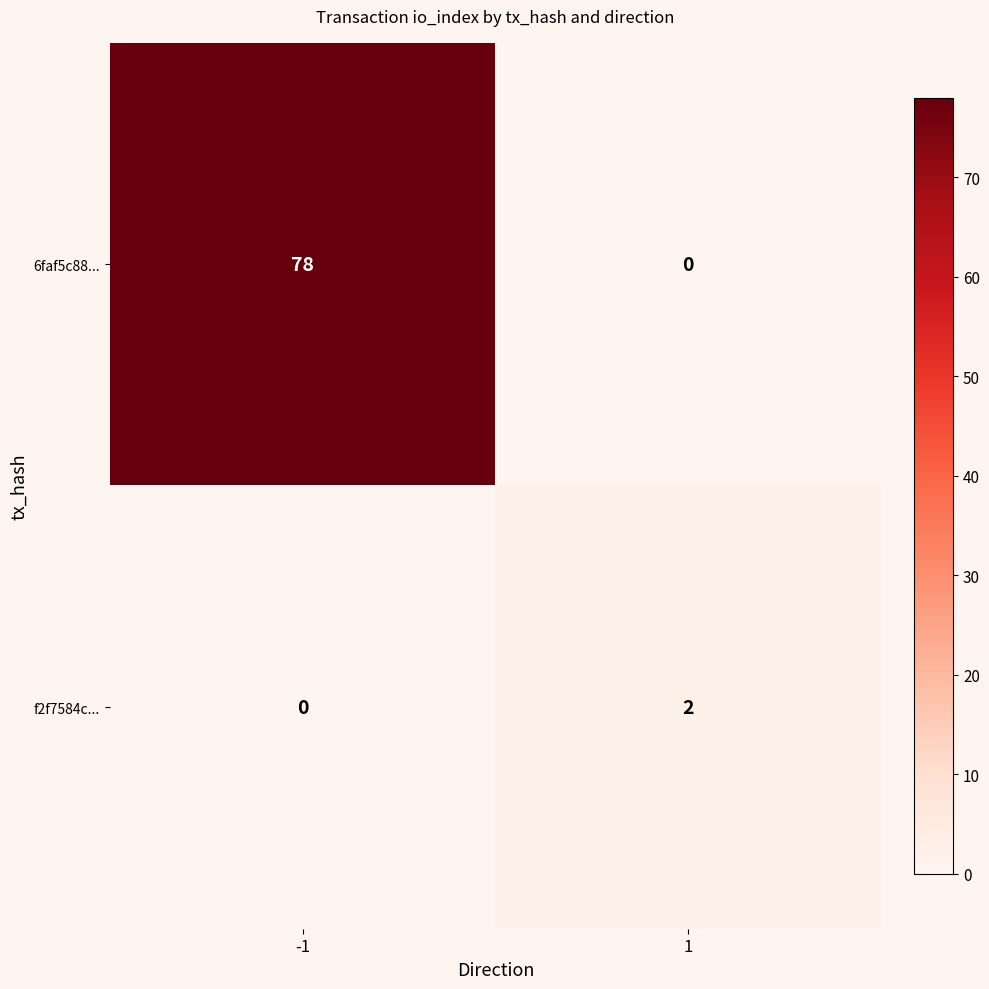

What is the maximum value for 6faf5c88...?

78